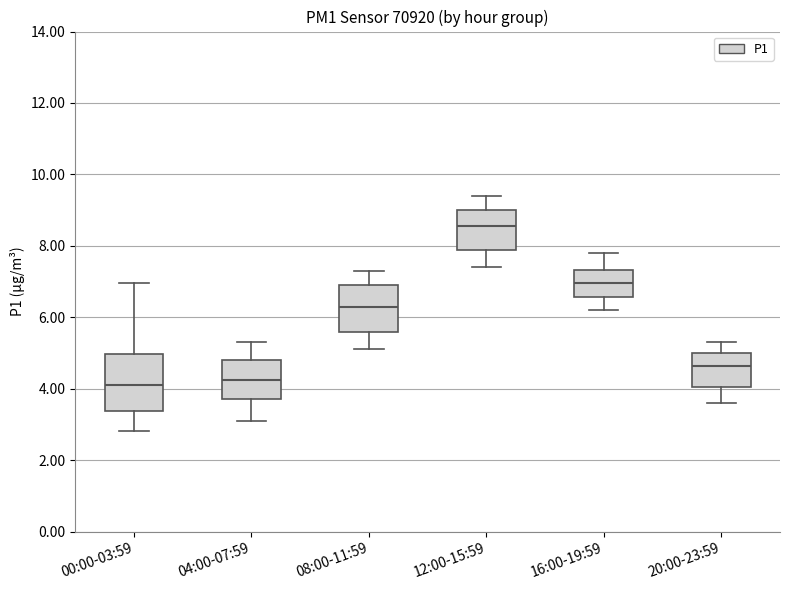

Reading left to right, read every box against the y-axis: the position of its median line, the range the box covers, and the ends of its whiskers. The values are not printed on the chart, so give them approximately, as read against the axis.

00:00-03:59: median 4.2, box 3.4 to 5.0, whiskers 2.8 to 7.0
04:00-07:59: median 4.2, box 3.8 to 4.8, whiskers 3.2 to 5.4
08:00-11:59: median 6.4, box 5.6 to 7.0, whiskers 5.2 to 7.4
12:00-15:59: median 8.6, box 7.8 to 9.0, whiskers 7.4 to 9.4
16:00-19:59: median 7.0, box 6.6 to 7.4, whiskers 6.2 to 7.8
20:00-23:59: median 4.6, box 4.0 to 5.0, whiskers 3.6 to 5.4